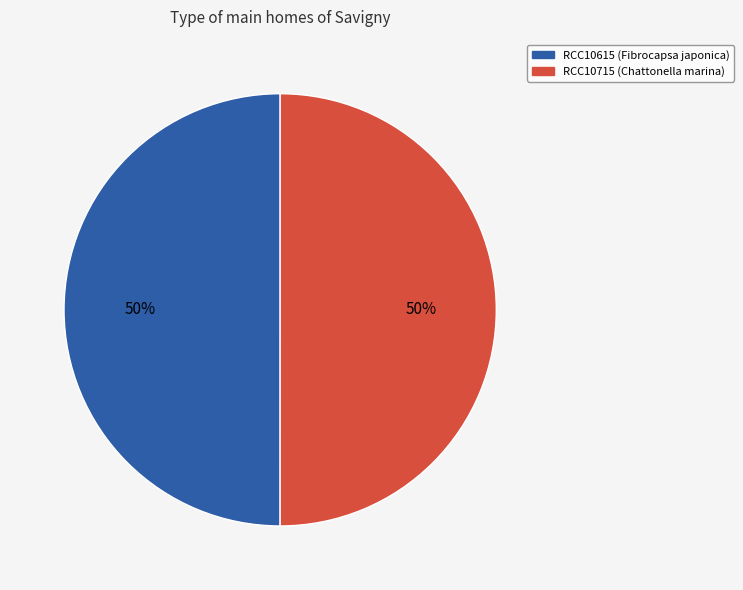

How many segments does this pie chart have?

2